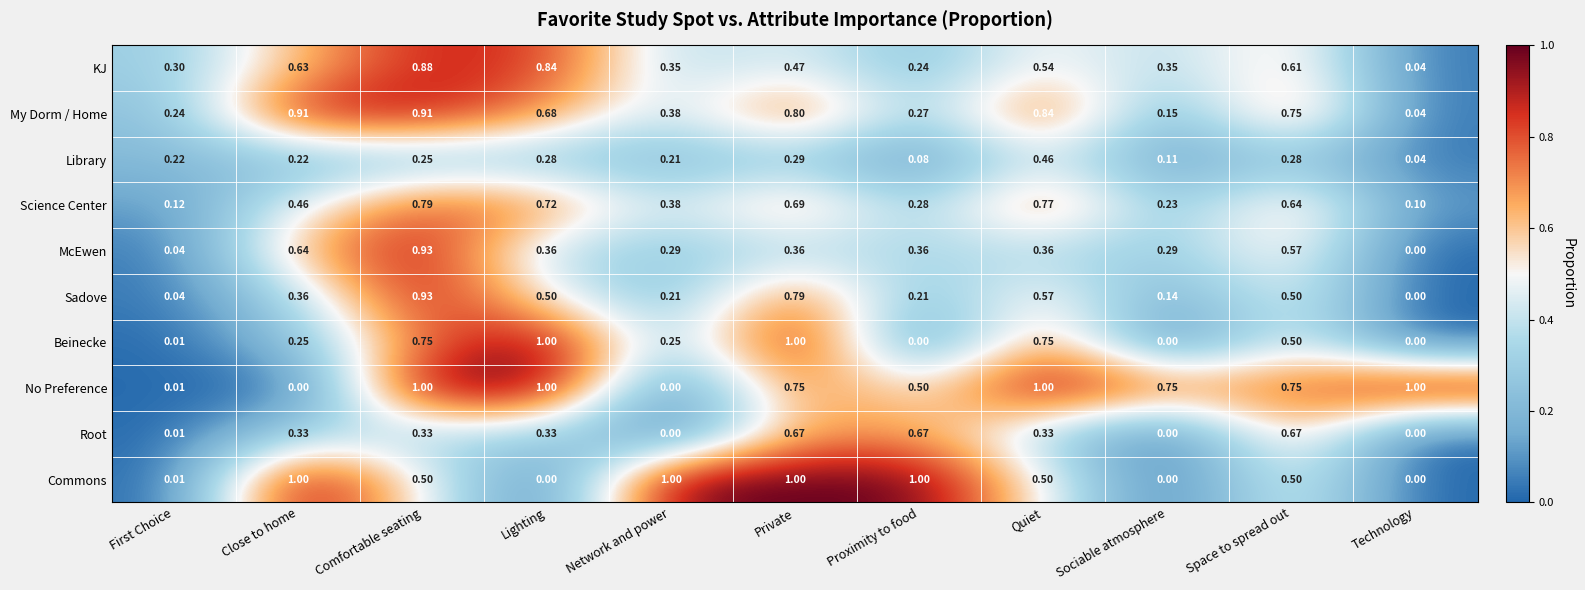

Between Private and Quiet, which series saw the biggest shift?

Commons